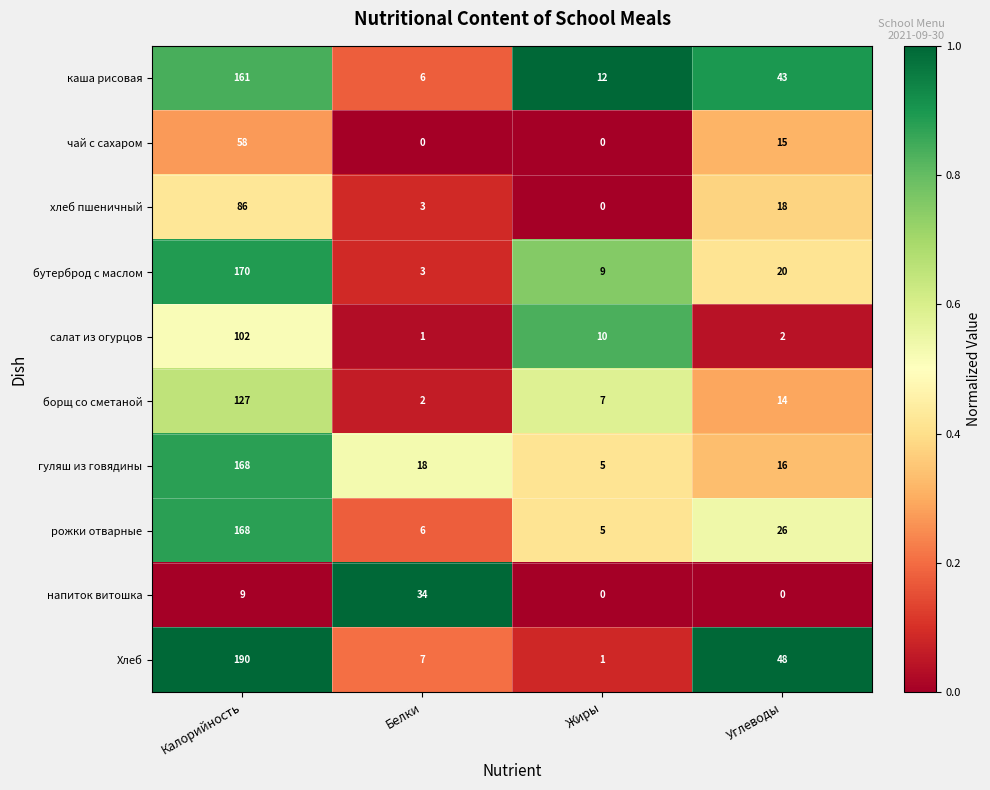

What is the greatest value displayed?

190